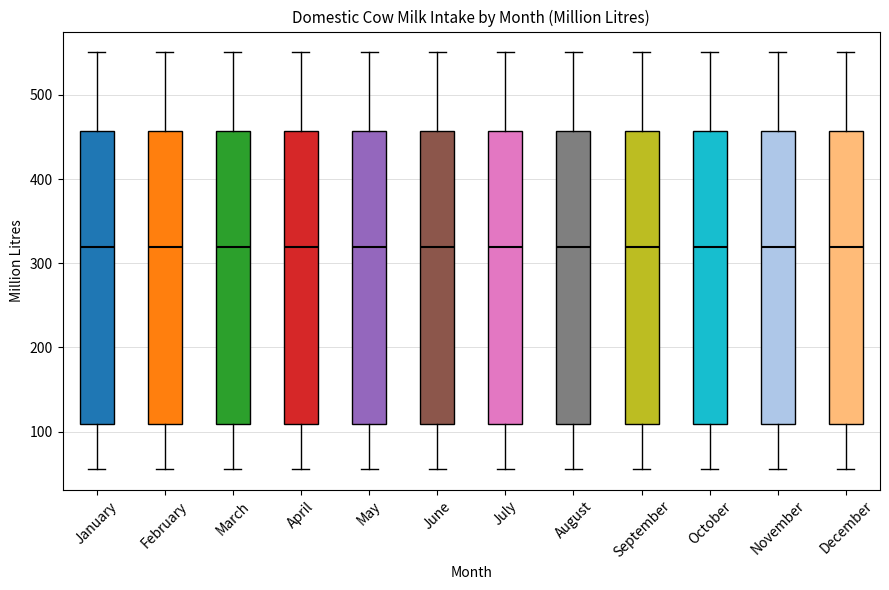

Where does the lower whisker of the box for May end on the y-axis? The values are not printed on the chart, so give them approximately, as read against the axis.

60